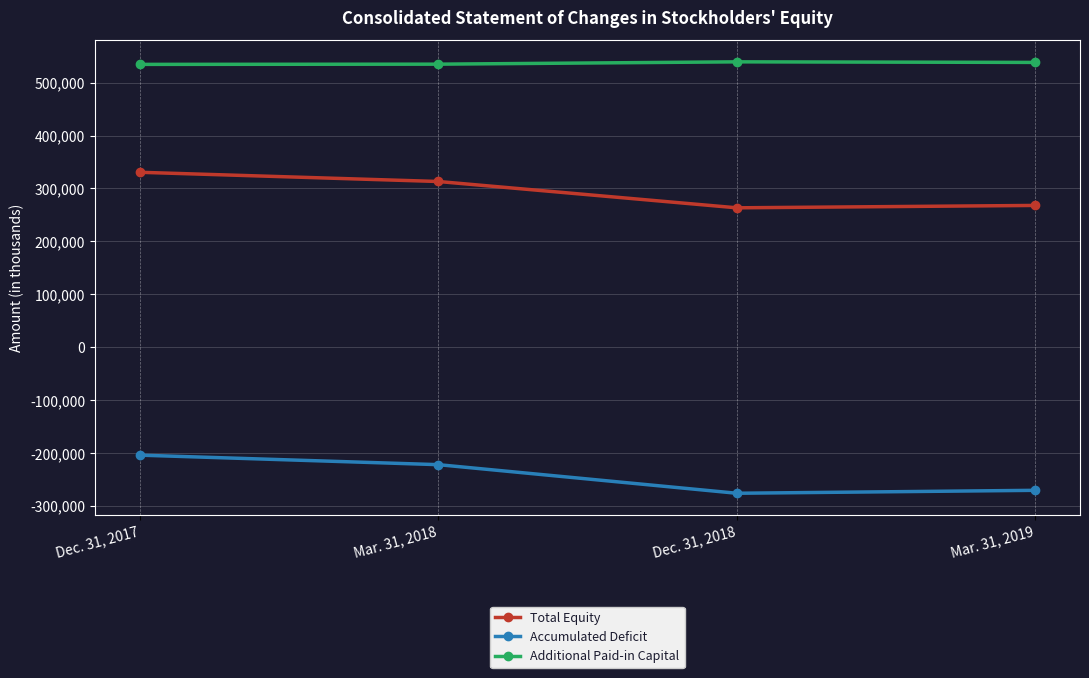

True or false: Additional Paid-in Capital and Total Equity intersect in this chart.

False